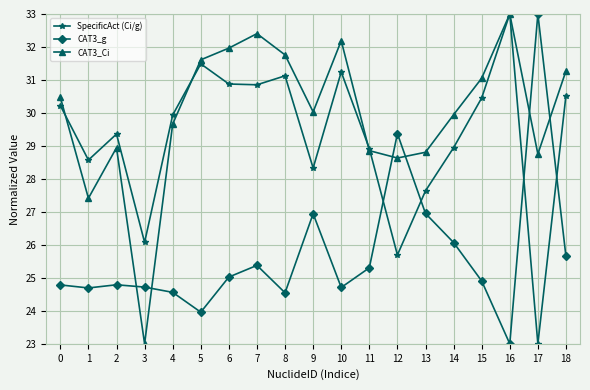

What is the lowest value of the CAT3_Ci series?

23.0